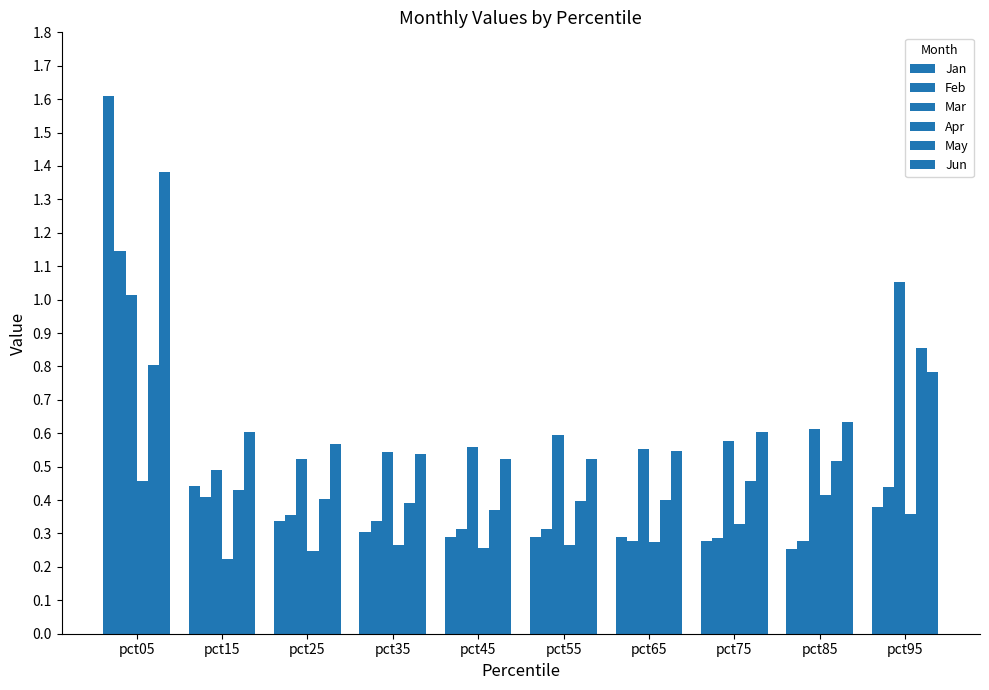

What is the total value across all series at pct25?

2.4